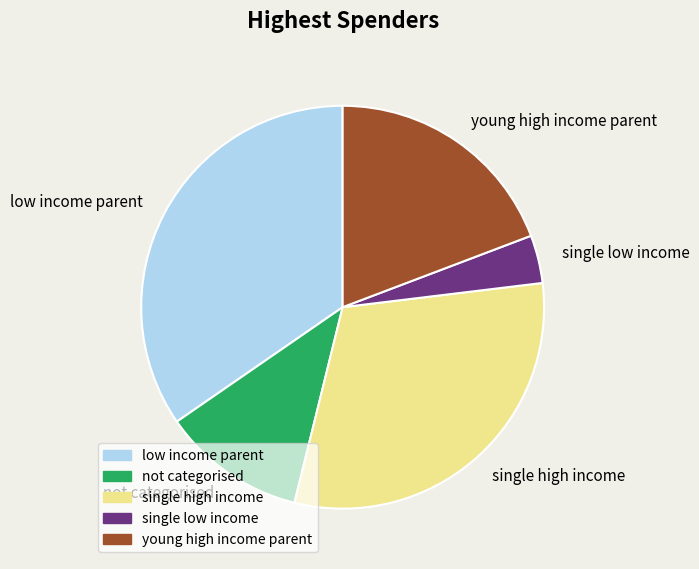

Is it true that not categorised is 19% of the pie?

False